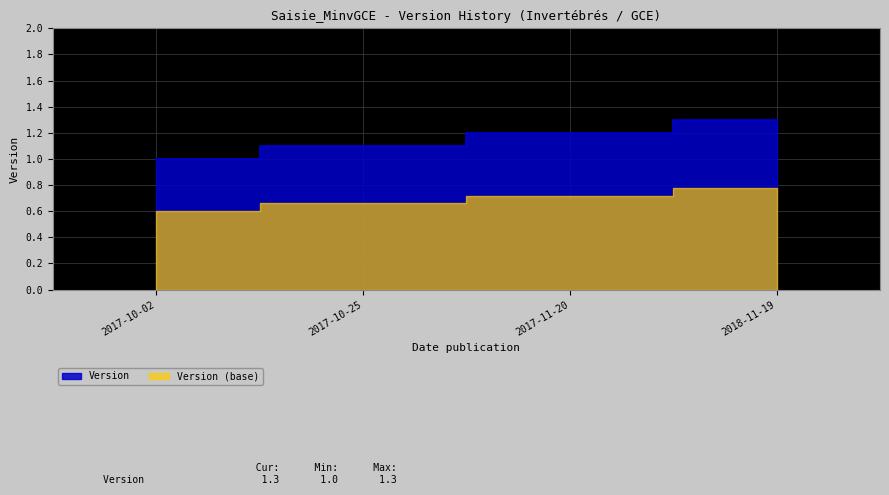

The value at 2017-10-02 is 0.5. True or false?

False